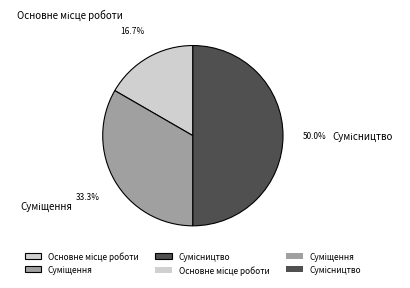

To the nearest percent, what is the difference between the largest and smallest slice percentages?

33%